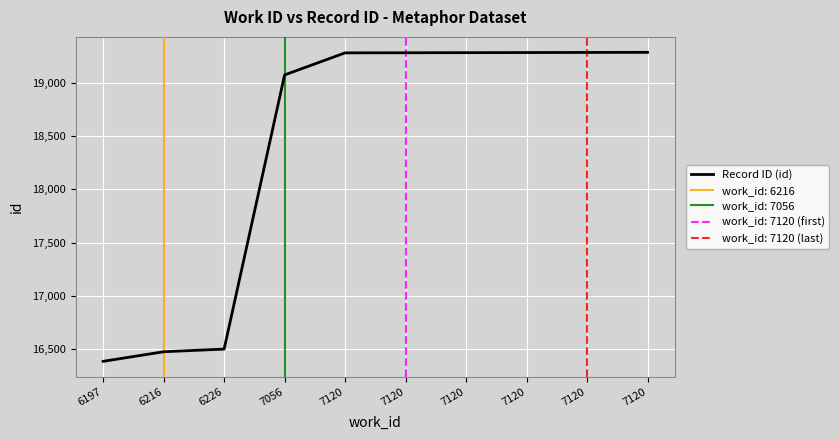

What is the maximum value shown in the chart?

19287